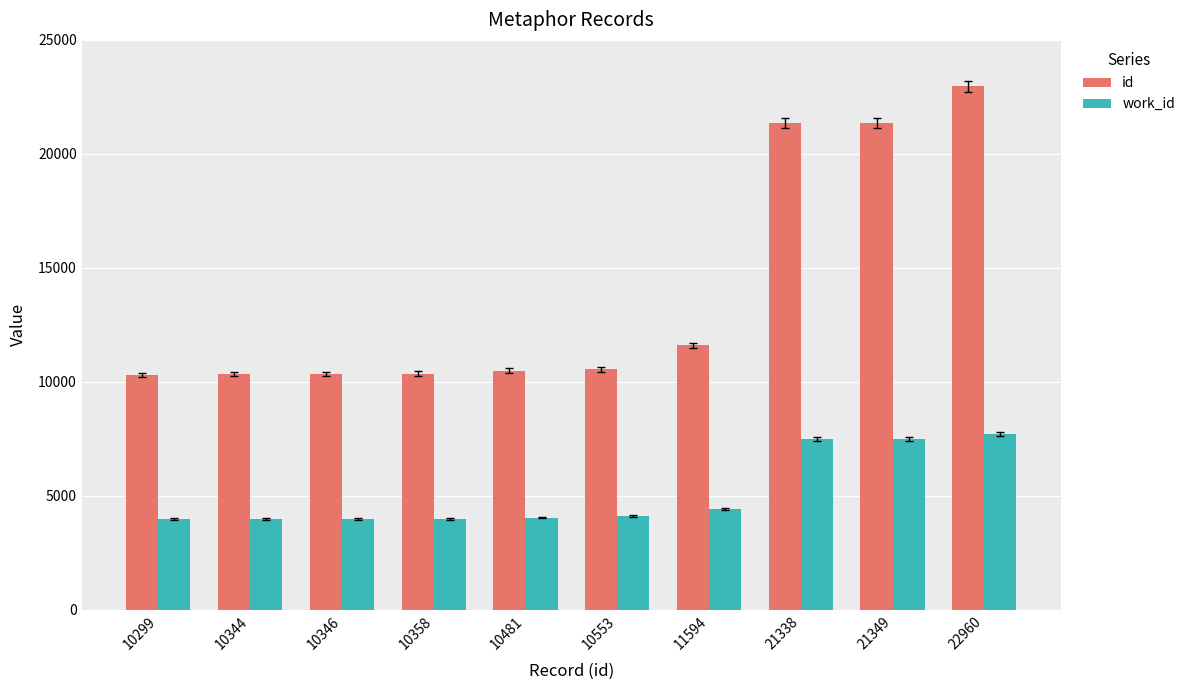

At which category is the sum across all series the highest?

22960